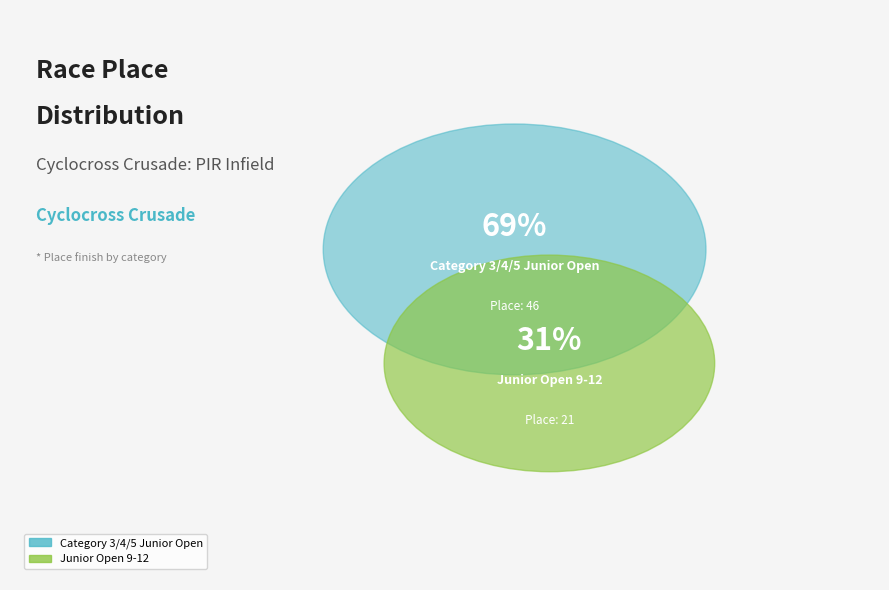

Is there a majority slice in this chart?

Yes